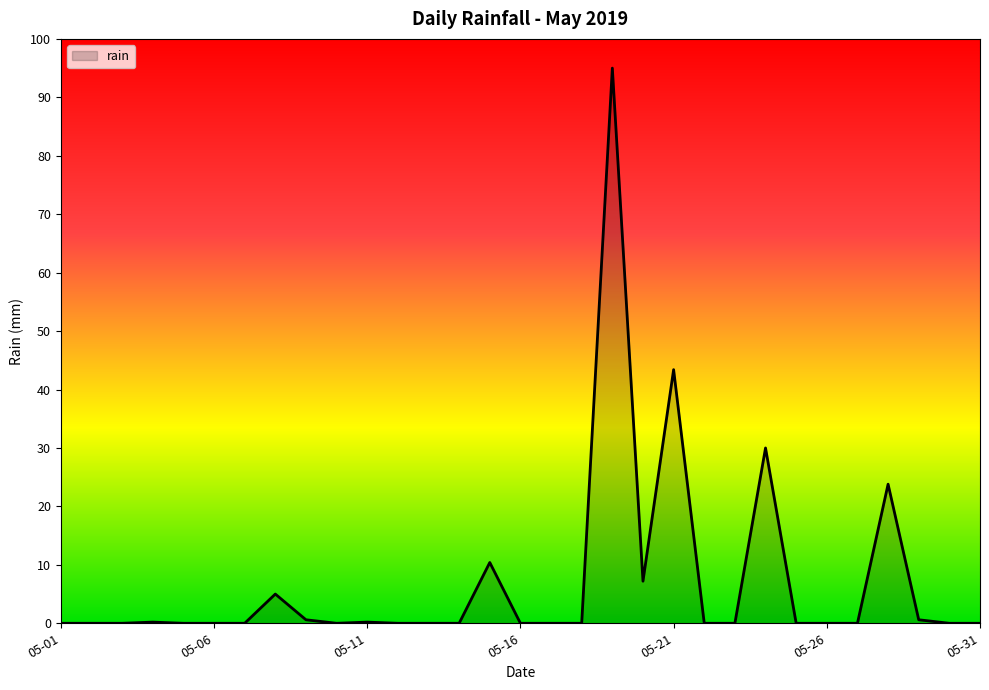

What is the difference between the maximum and minimum values?

95.0